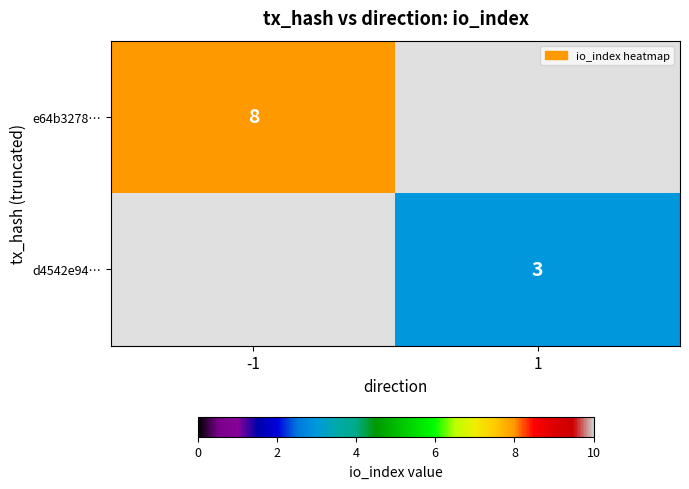

True or false: d4542e94… has a value of 3 at 1.

True